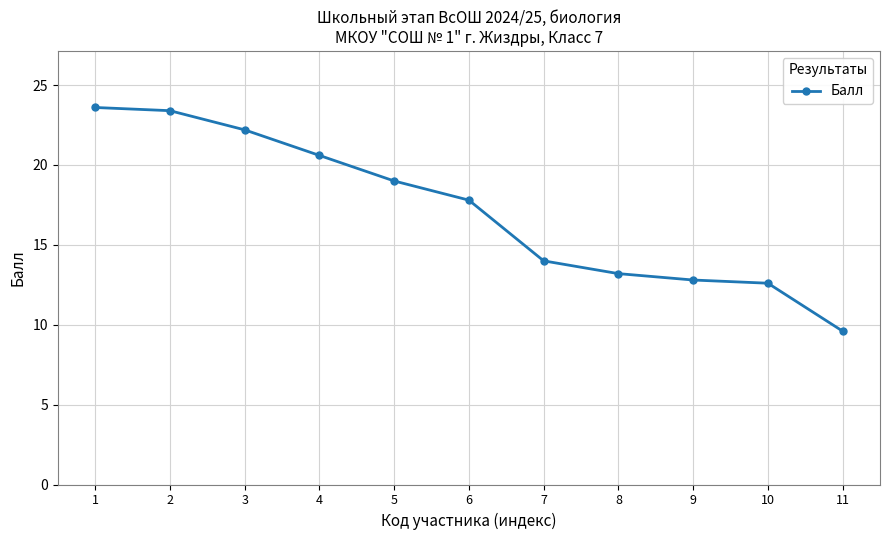

At which category does the chart reach its minimum across all series?

11